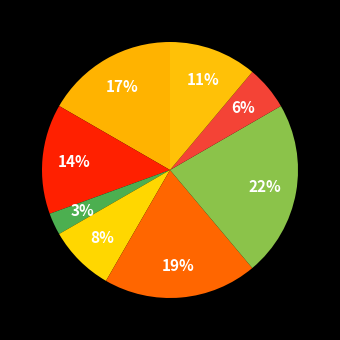

How many segments does this pie chart have?

8